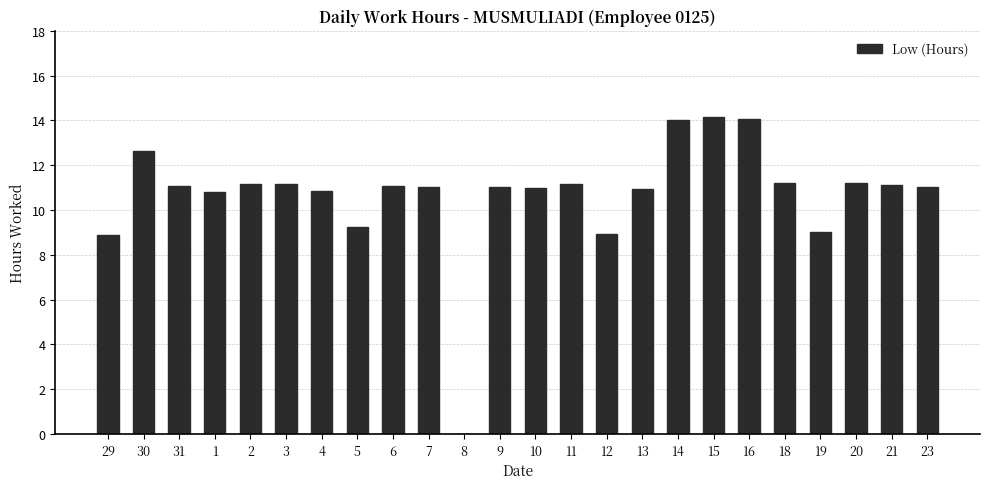

The value at 21 is 11.1. True or false?

True